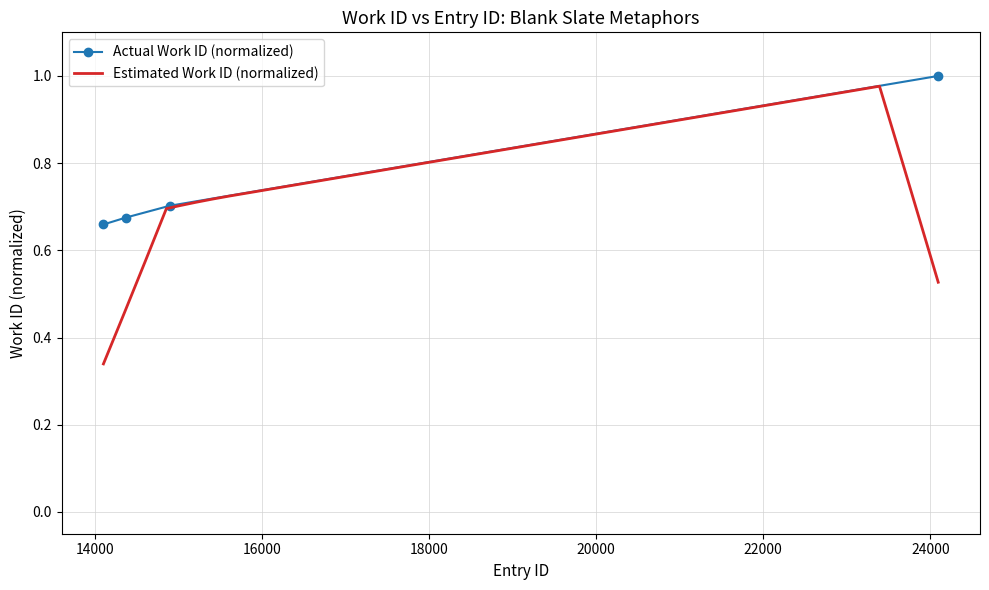

Reading left to right, what are all the values shown in this chart?

0.7	0.7	0.7	1.0